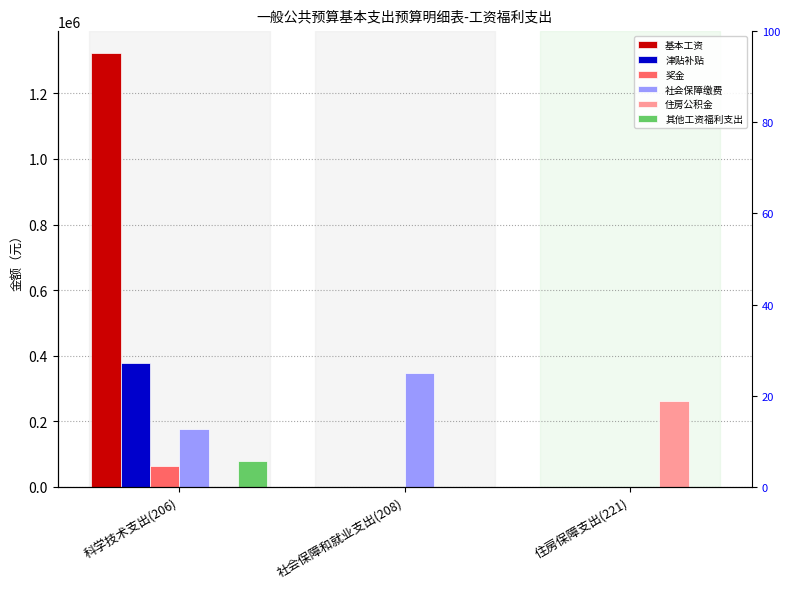

Rank the categories by 基本工资 value from lowest to highest.

社会保障和就业支出(208), 住房保障支出(221), 科学技术支出(206)